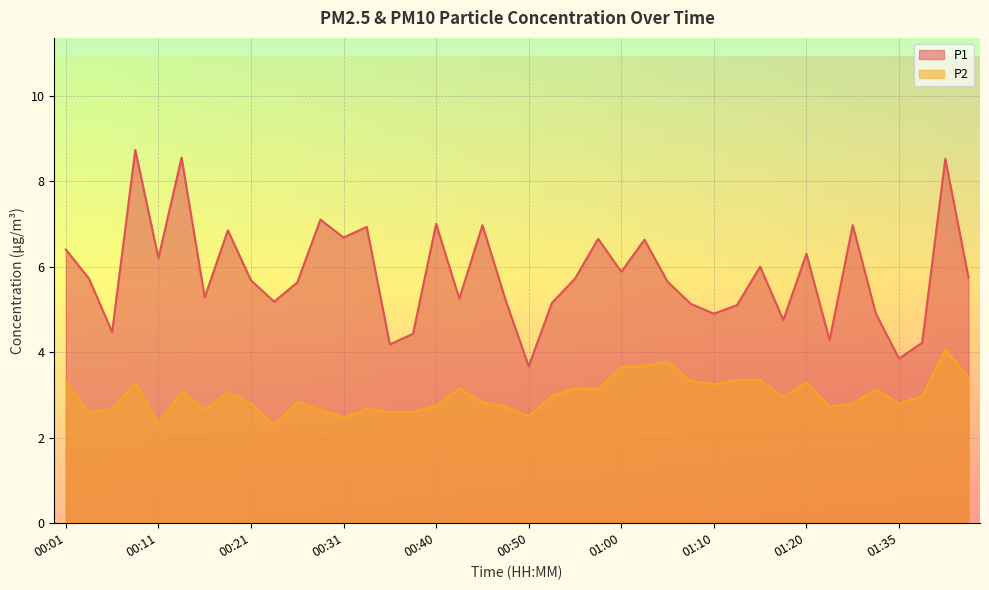

At how many categories does at least one series exceed 5?

30